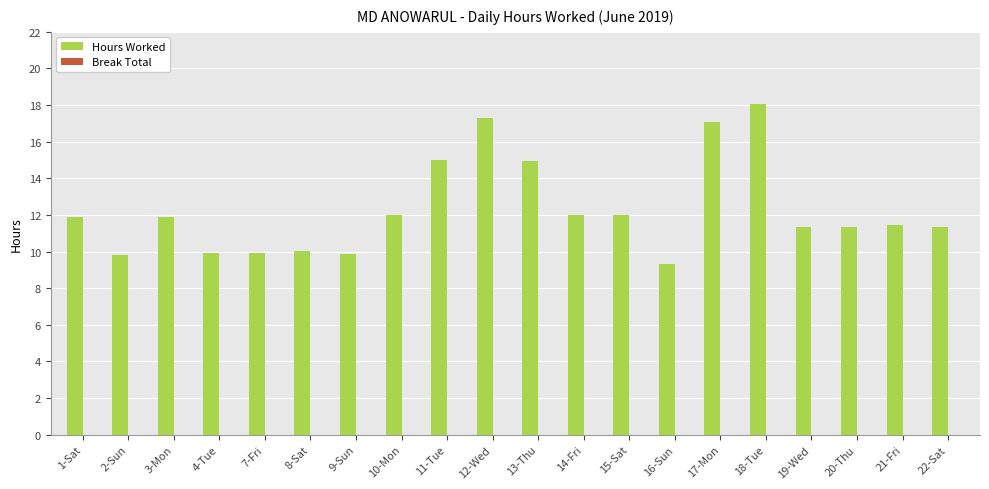

Does the chart contain any negative values?

No